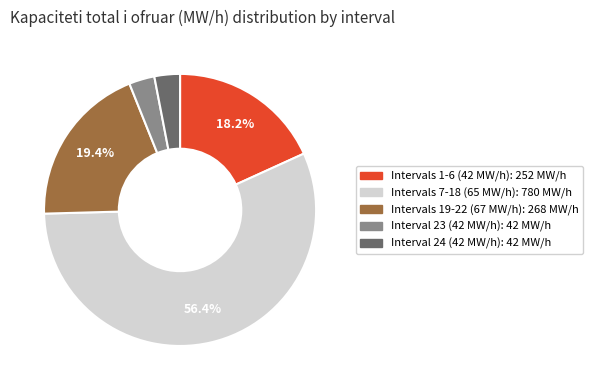

Is there any slice that represents more than half of the pie?

Yes